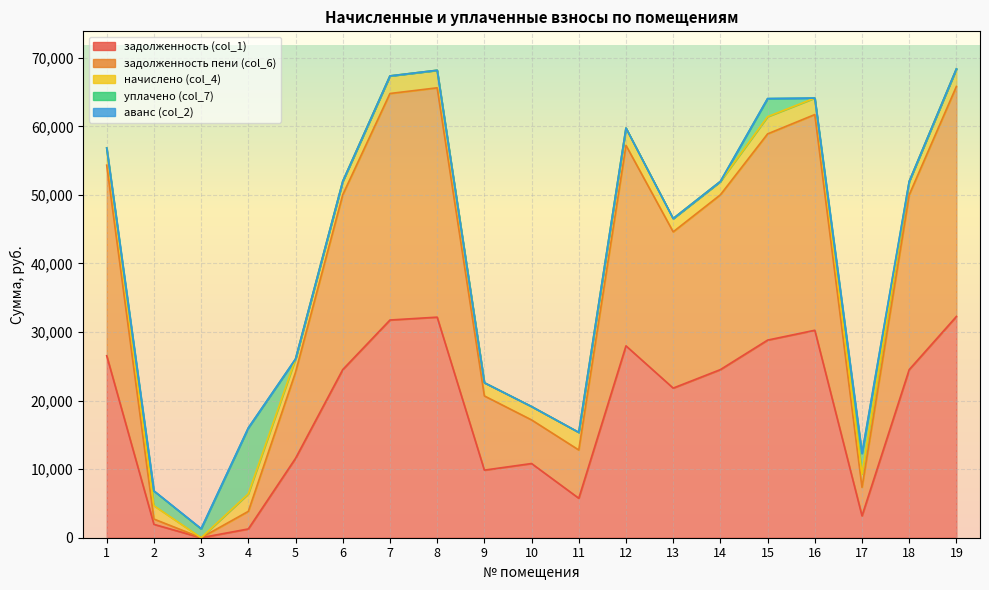

Which category has the lowest value across all series?

3